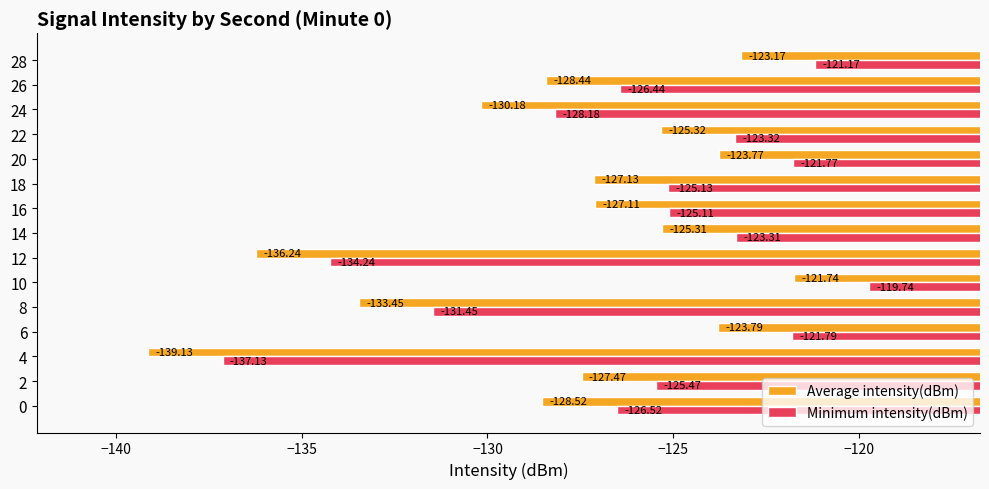

Rank the series by their maximum value, from lowest to highest.

Average intensity(dBm), Minimum intensity(dBm)